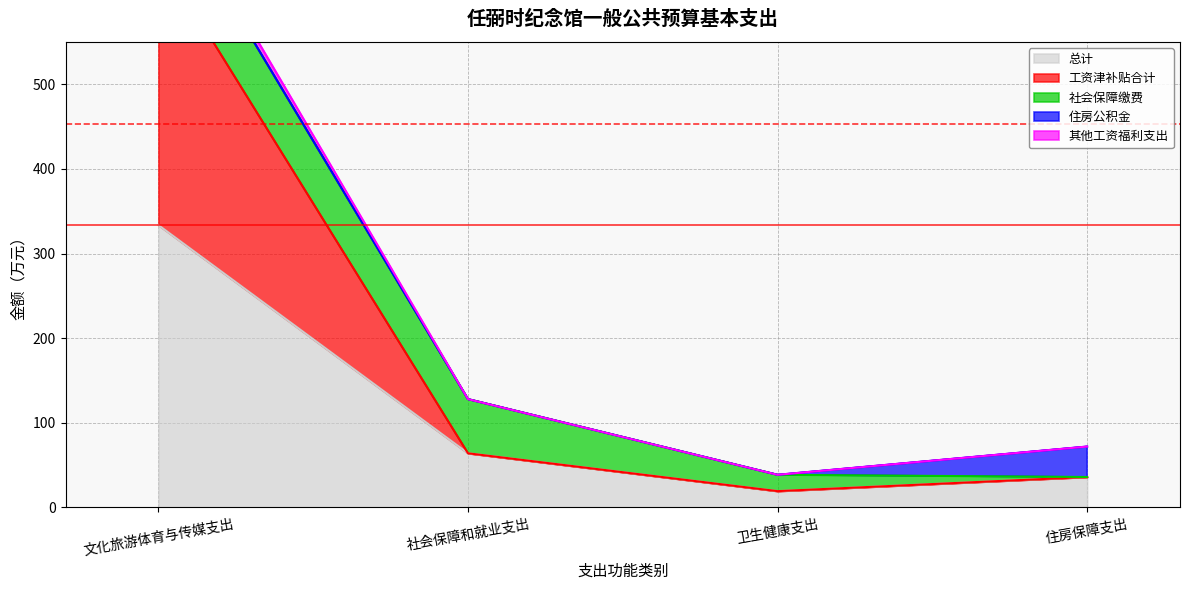

At which category is the sum across all series the highest?

文化旅游体育与传媒支出